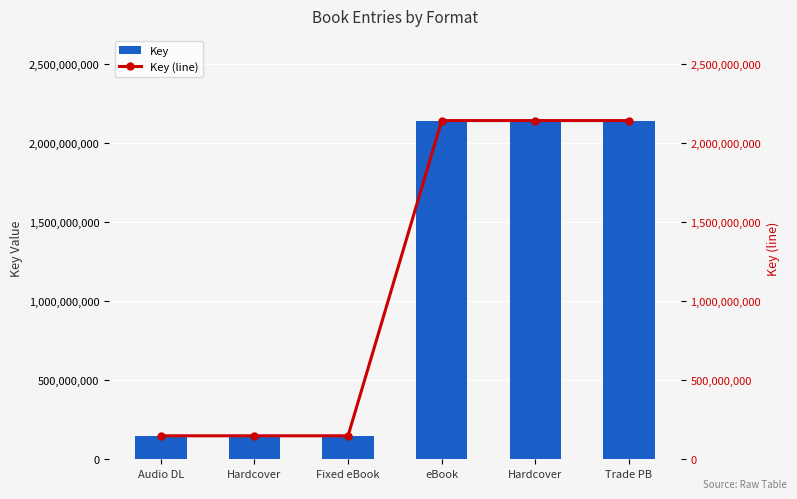

Which series changed the most between Hardcover and eBook?

Key